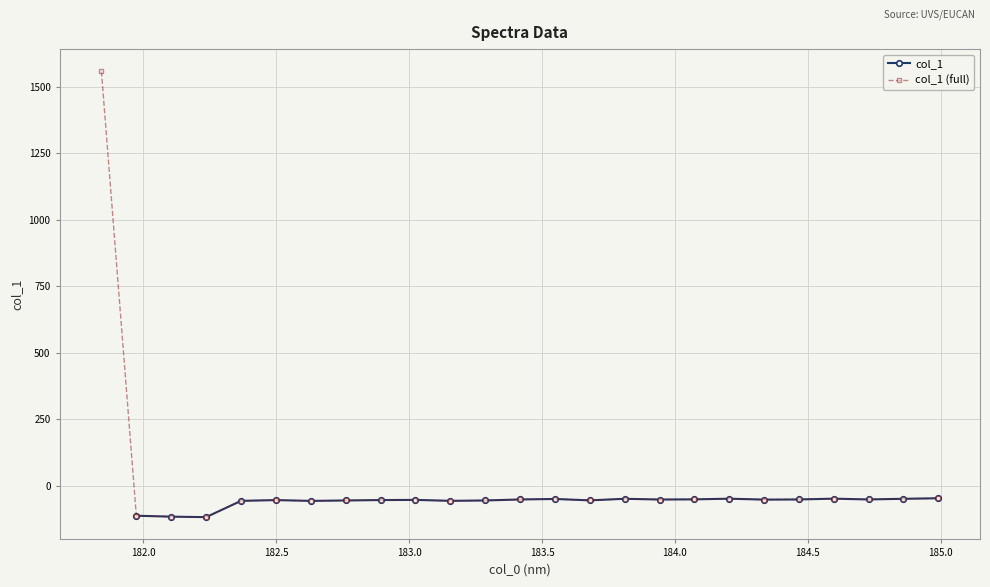

How many points are lower than both their immediate neighbors (excluding endpoints)?

7